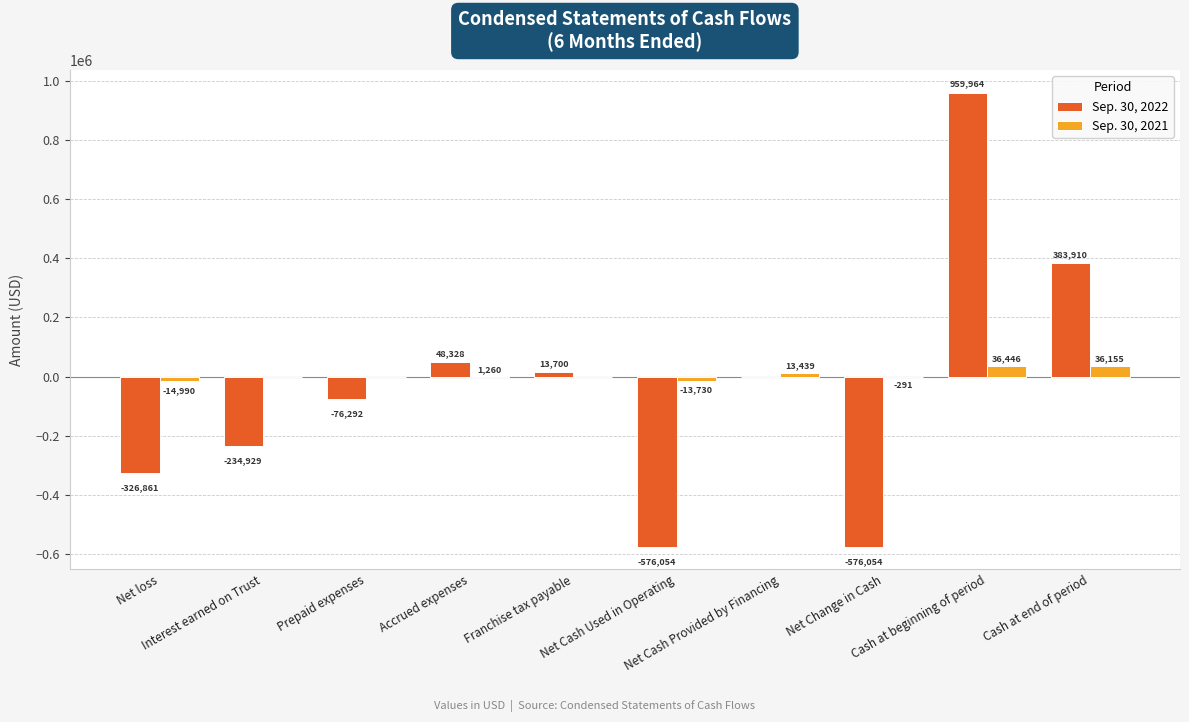

Reading left to right, transcribe all the data shown in this chart.

Sep. 30, 2022: Net loss=-326861	Interest earned on Trust=-234929	Prepaid expenses=-76292	Accrued expenses=48328	Franchise tax payable=13700	Net Cash Used in Operating=-576054	Net Cash Provided by Financing=0	Net Change in Cash=-576054	Cash at beginning of period=959964	Cash at end of period=383910
Sep. 30, 2021: Net loss=-14990	Interest earned on Trust=0	Prepaid expenses=0	Accrued expenses=1260	Franchise tax payable=0	Net Cash Used in Operating=-13730	Net Cash Provided by Financing=13439	Net Change in Cash=-291	Cash at beginning of period=36446	Cash at end of period=36155